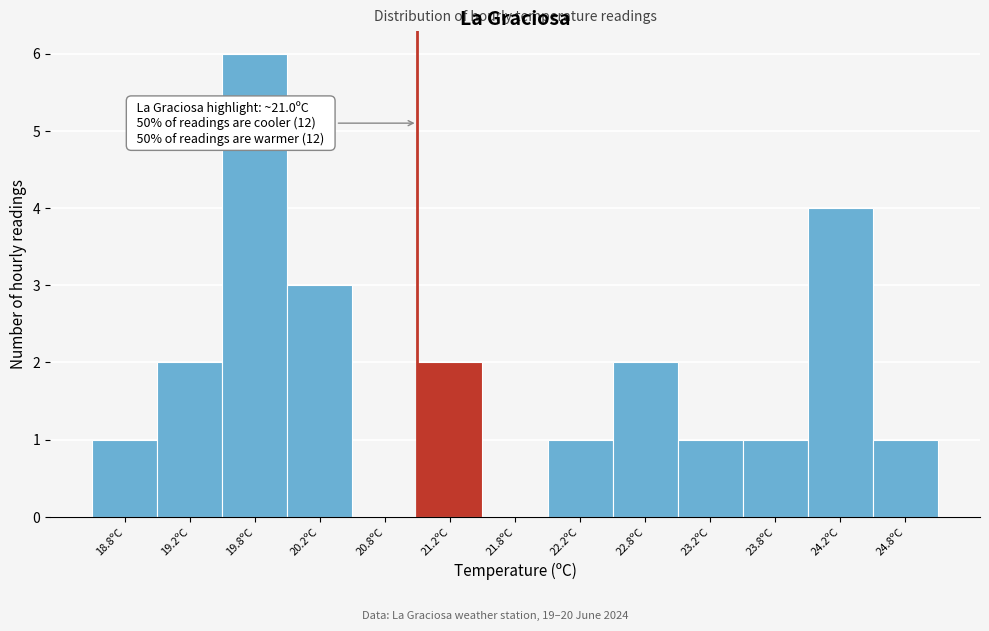

Over which range of the x-axis is the bar tallest?

19.5 to 20.0